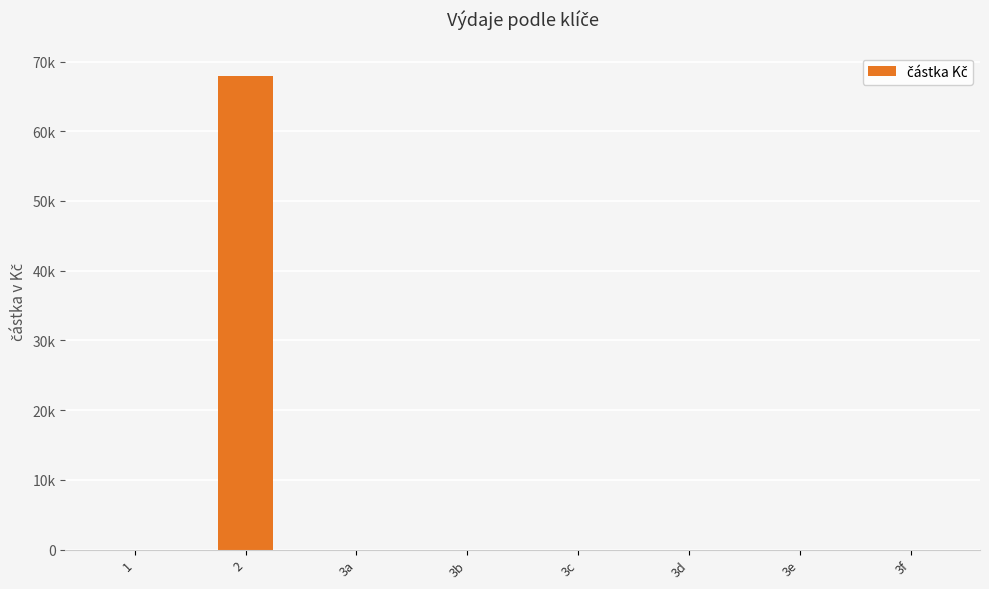

Which category has the highest value across all series?

2